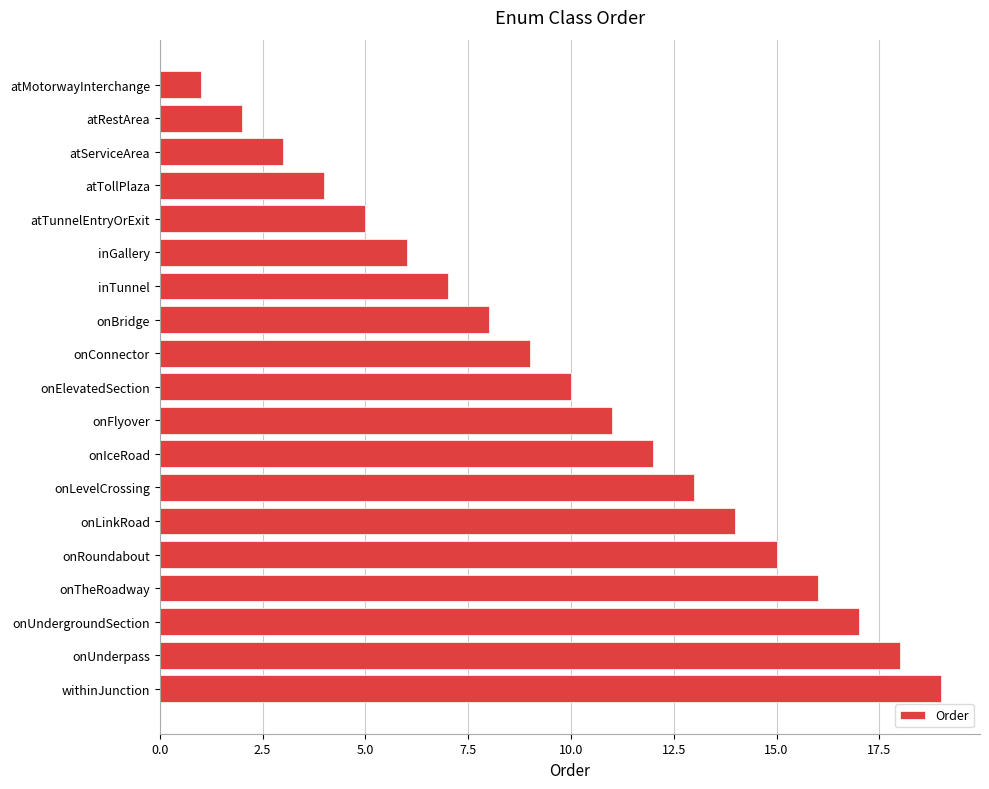

What is the sum of all values?

190